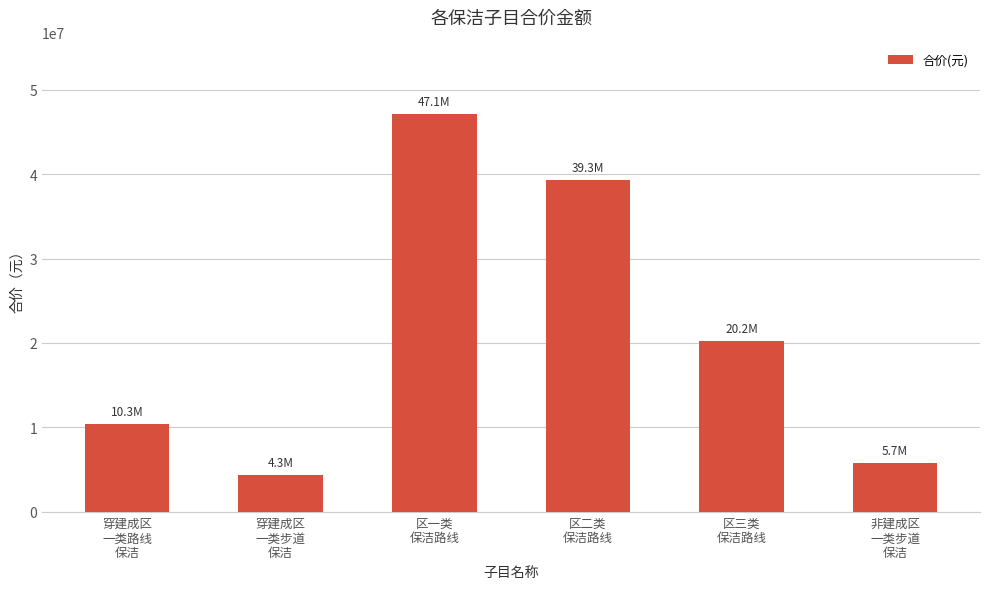

The value at 区一类
保洁路线 is 47138446.0. True or false?

True